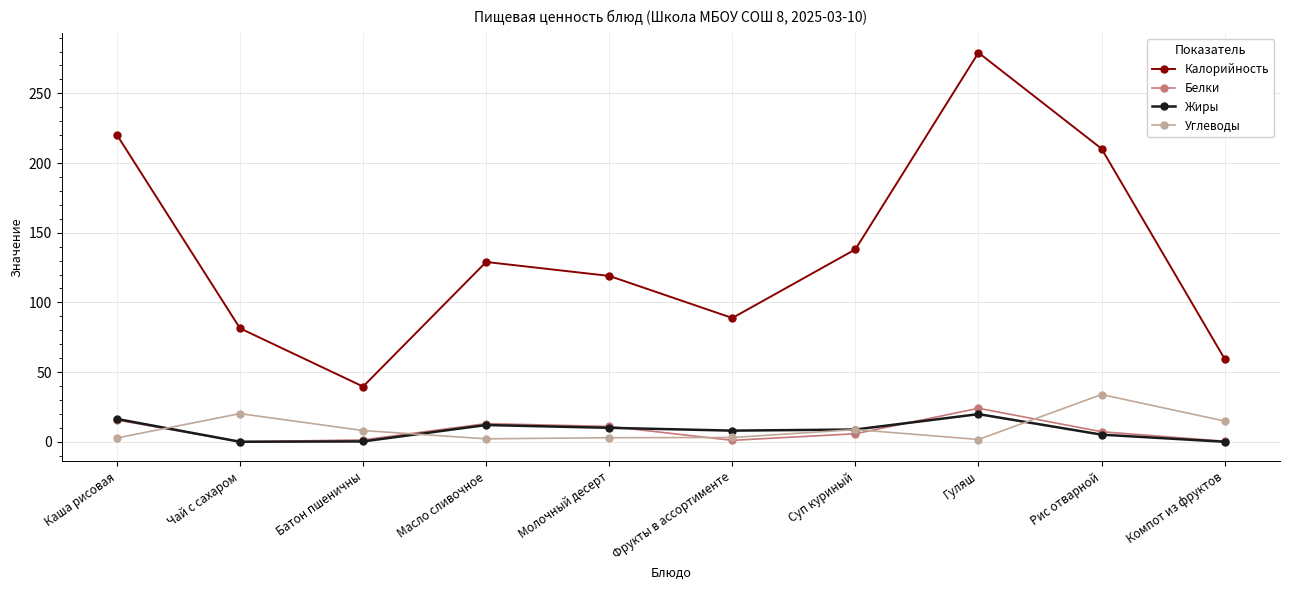

Which series has the widest spread of values?

Калорийность